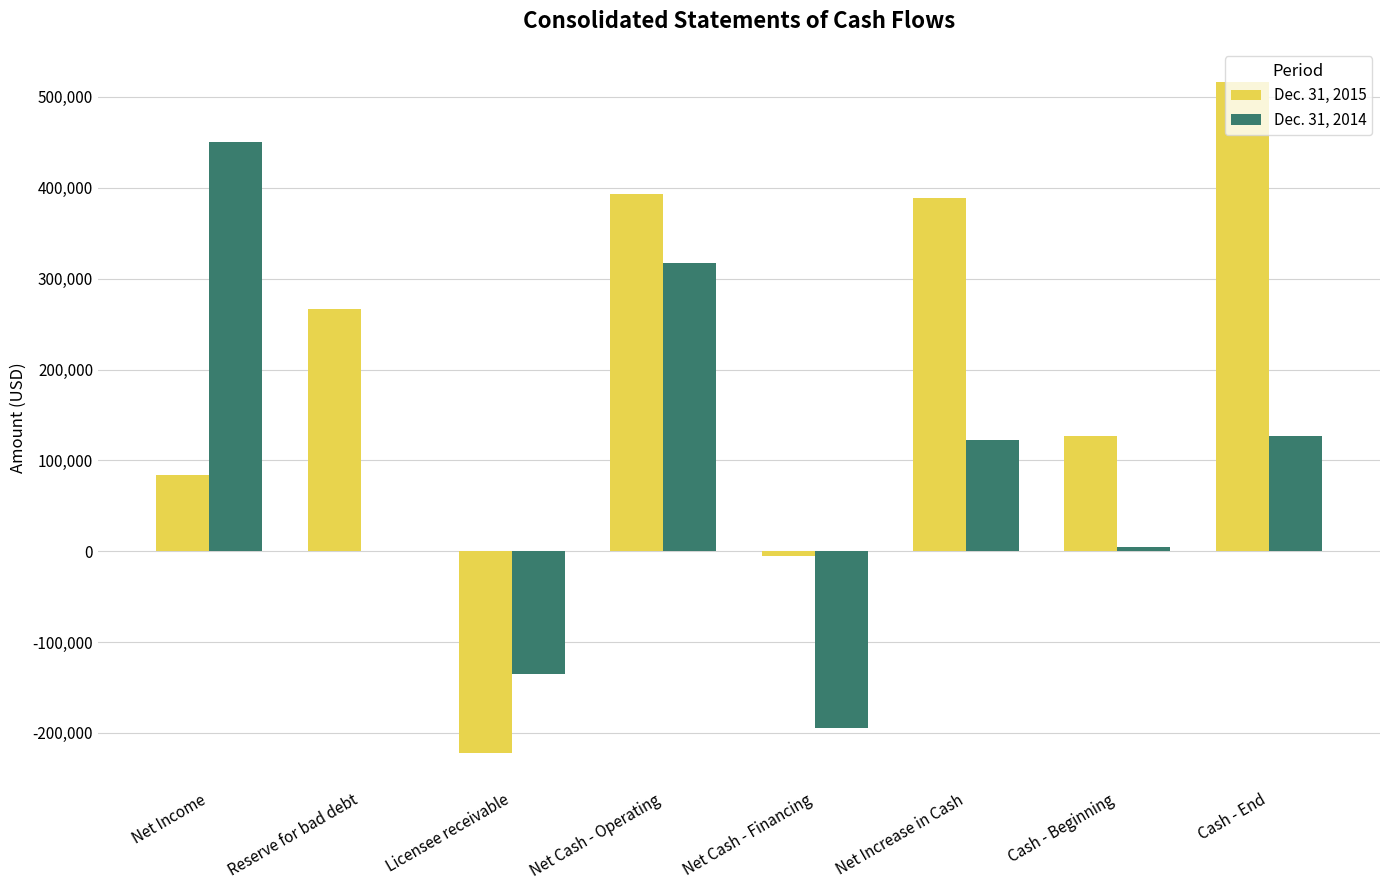

Reading left to right, what are all the values shown in this chart?

Dec. 31, 2015: 83837	266807	-222516	393614	-4873	388741	127253	515994
Dec. 31, 2014: 450148	0	-135422	316969	-194238	122731	4522	127253